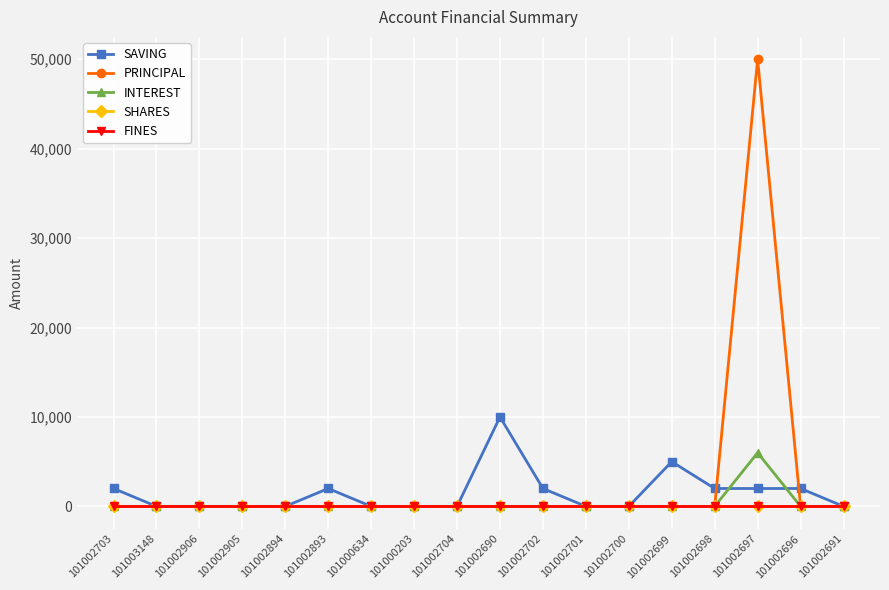

The value of INTEREST at 101000203 is 0. True or false?

True